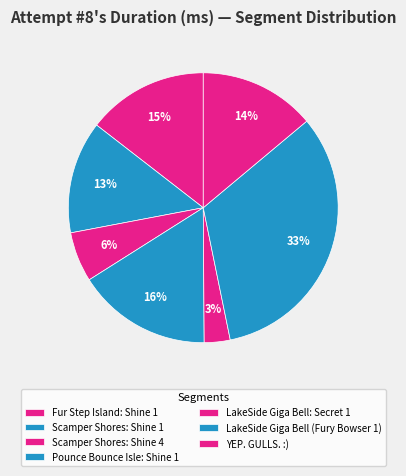

How many slices are in this pie chart?

7